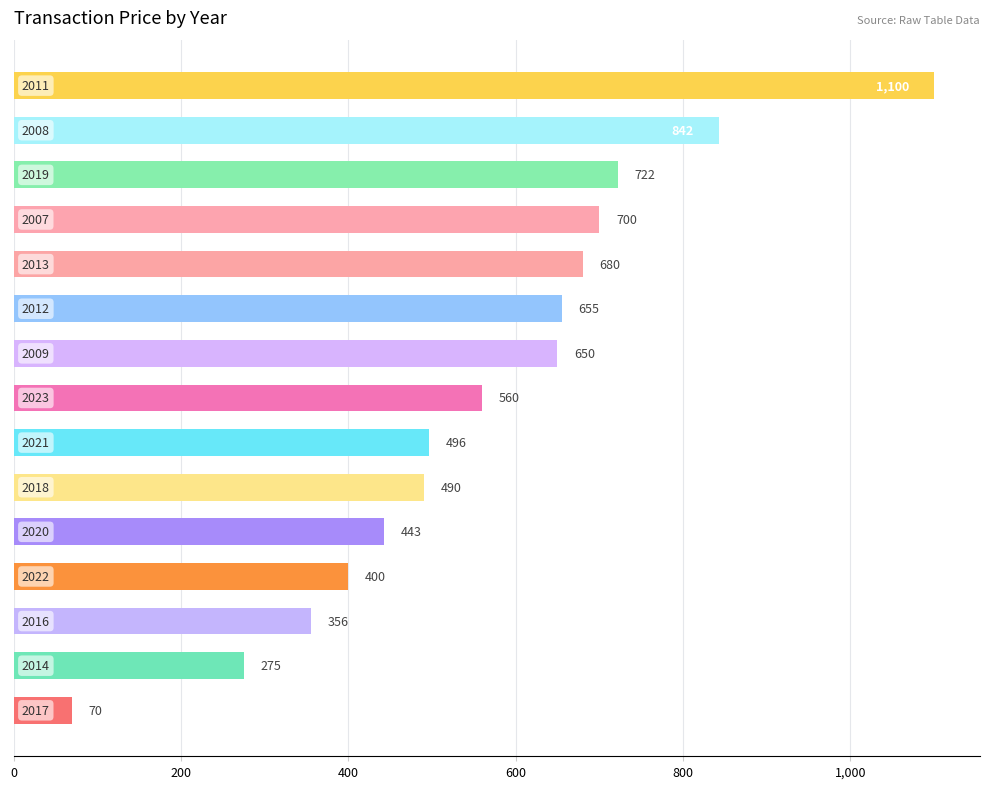

What is the value of the 11th bar from the top?

443.3